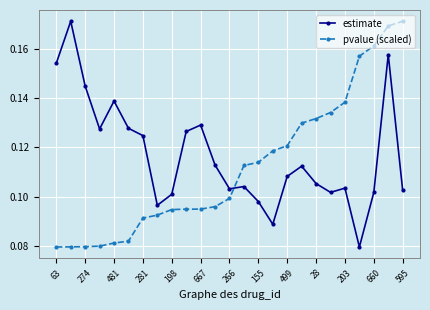

Which series has the largest total across all categories?

estimate